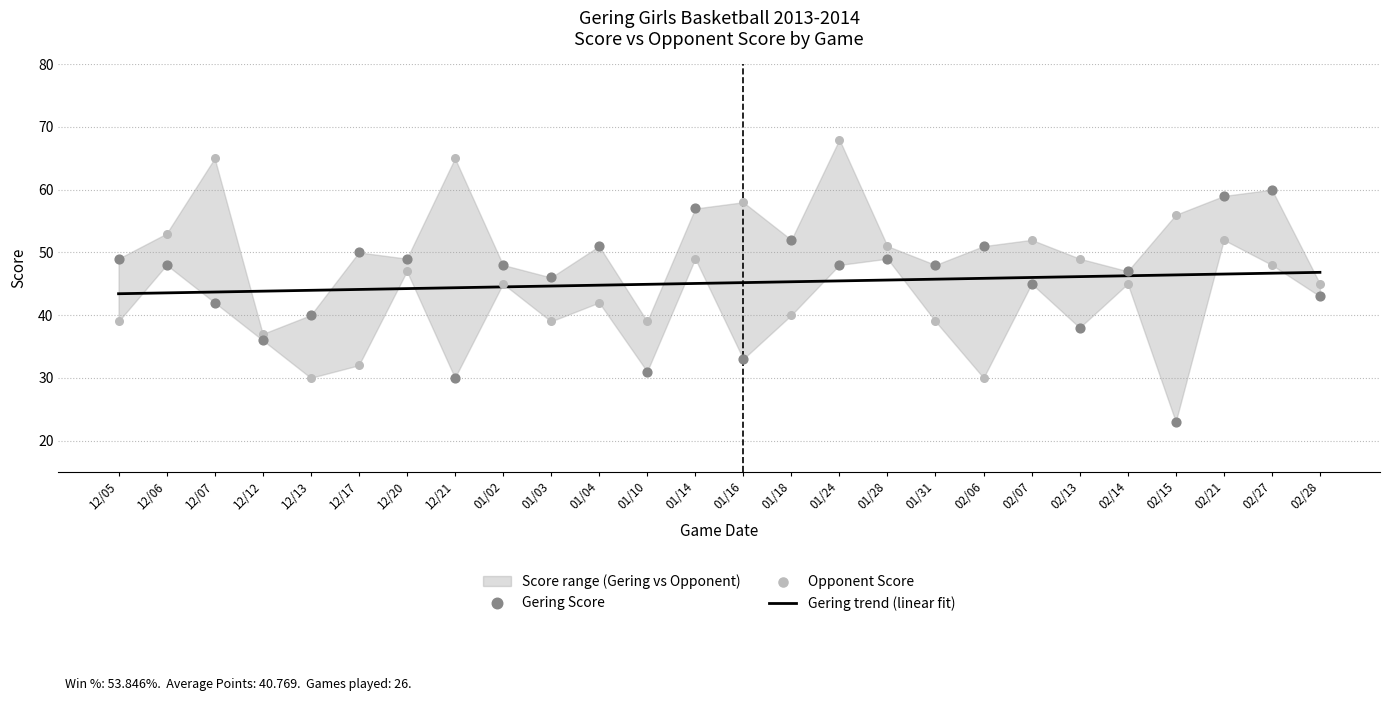

At how many categories does at least one series exceed 29?

26